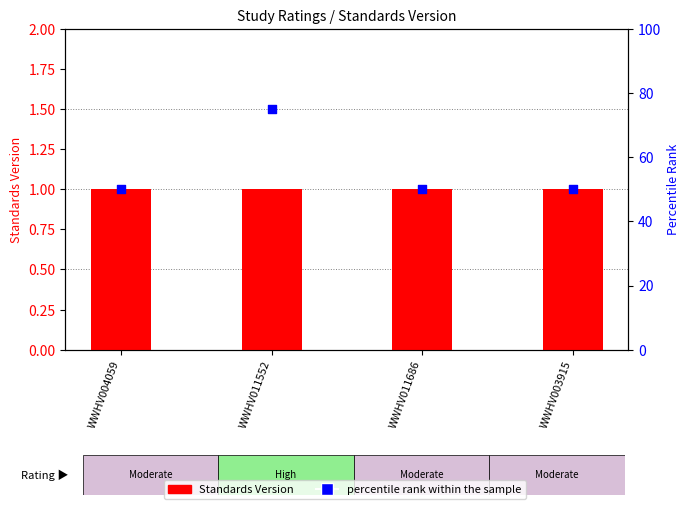

What are all the series names shown in the legend?

Standards Version, percentile rank within the sample